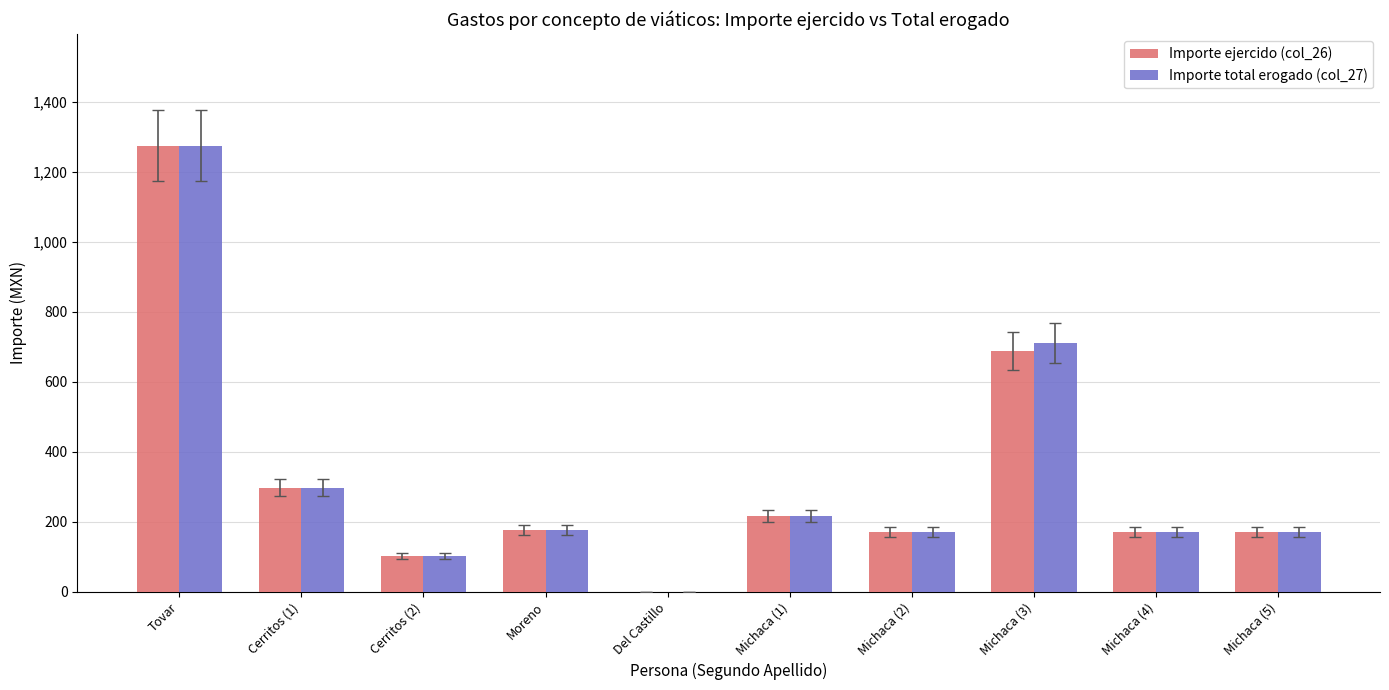

How many groups of bars are there?

10